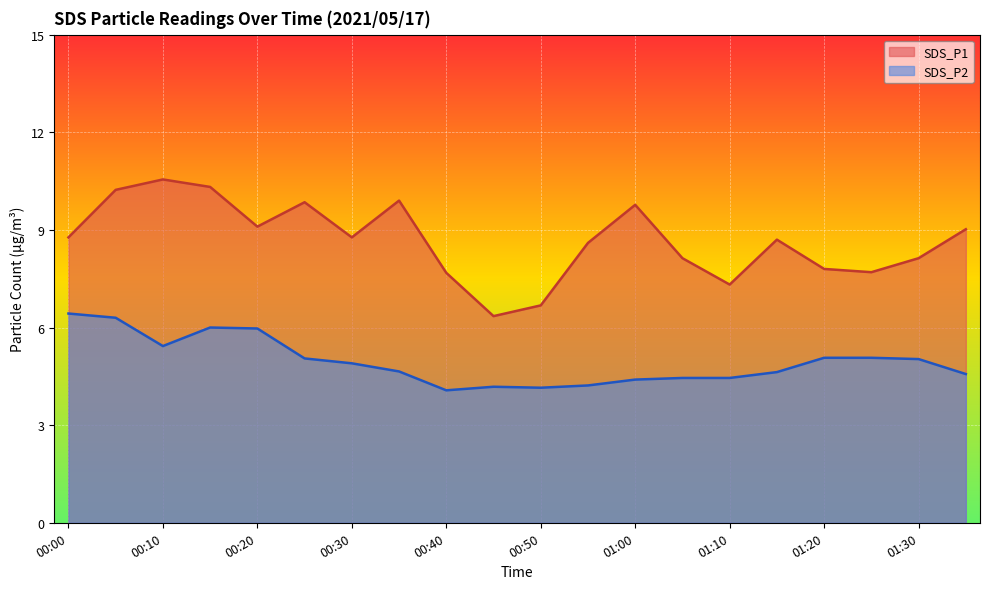

Is the value of SDS_P2 at 00:25 greater than the value of SDS_P1 at 01:10?

No